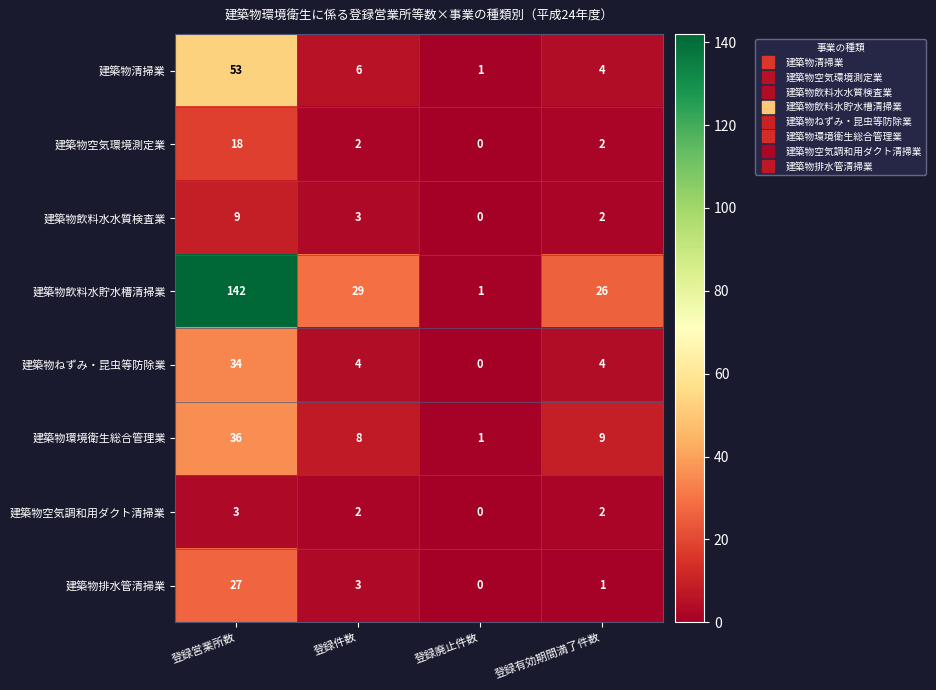

What is the difference between the maximum and minimum values in the 建築物清掃業 series?

52